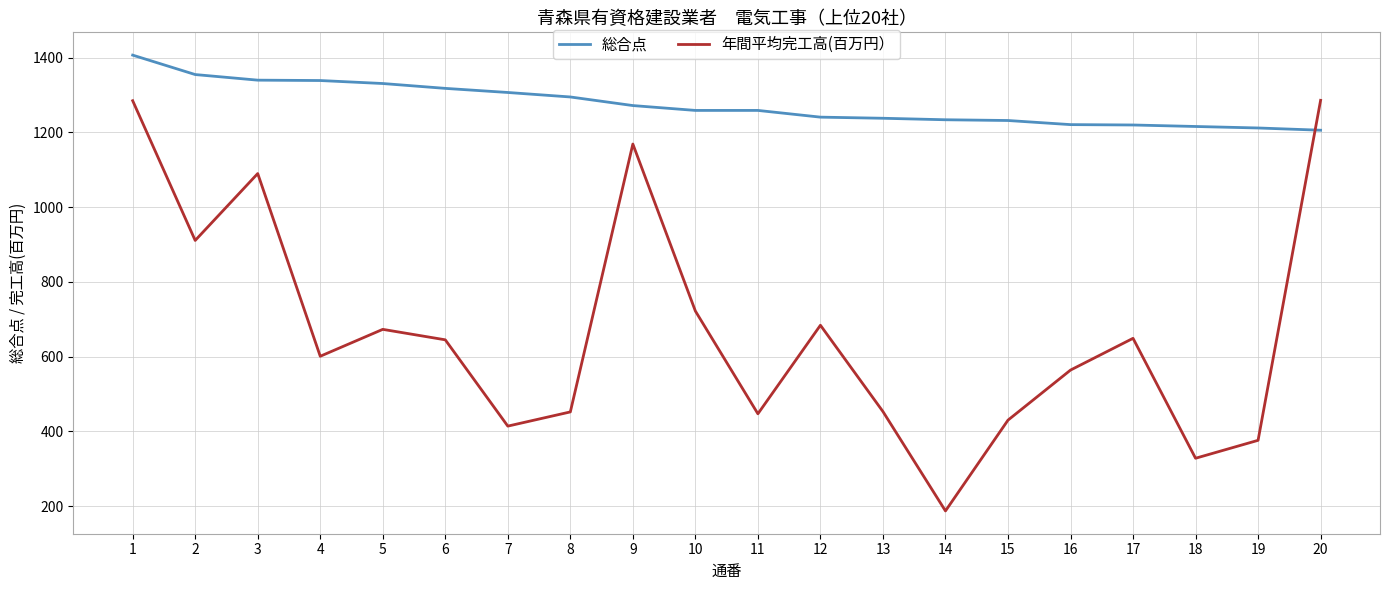

Does the chart have visible grid lines?

Yes